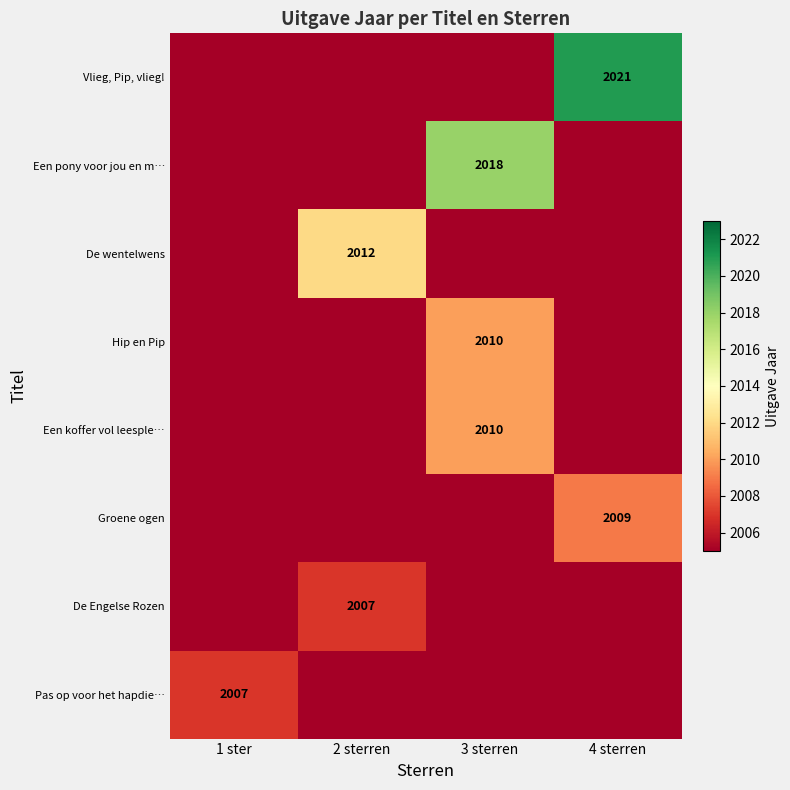

True or false: Vlieg, Pip, vlieg! has a value of 867 at 4 sterren.

False